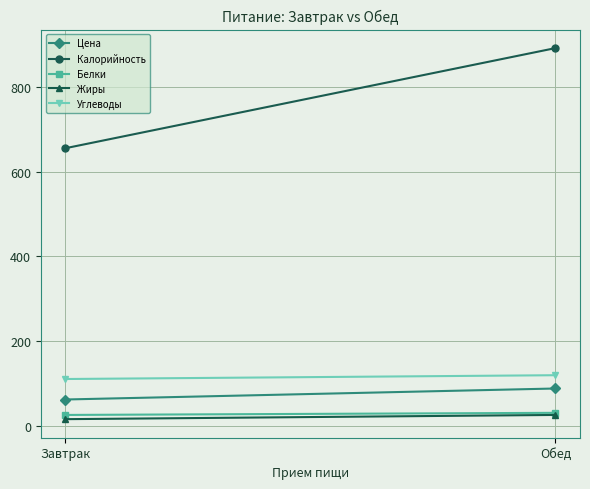

Reading left to right, transcribe all the data shown in this chart.

Цена: 61.5	87.6
Калорийность: 656.0	893.0
Белки: 25.0	30.0
Жиры: 15.0	25.0
Углеводы: 110.0	119.0